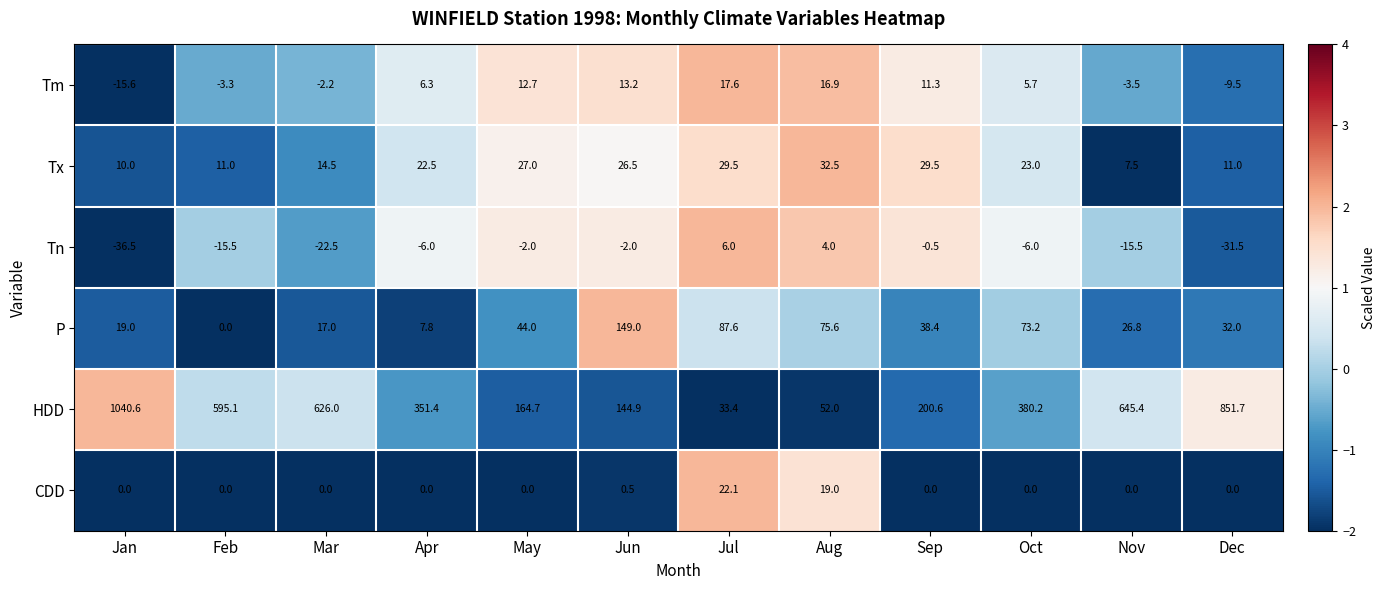

Is it true that Tm equals -3.1 at Mar?

False